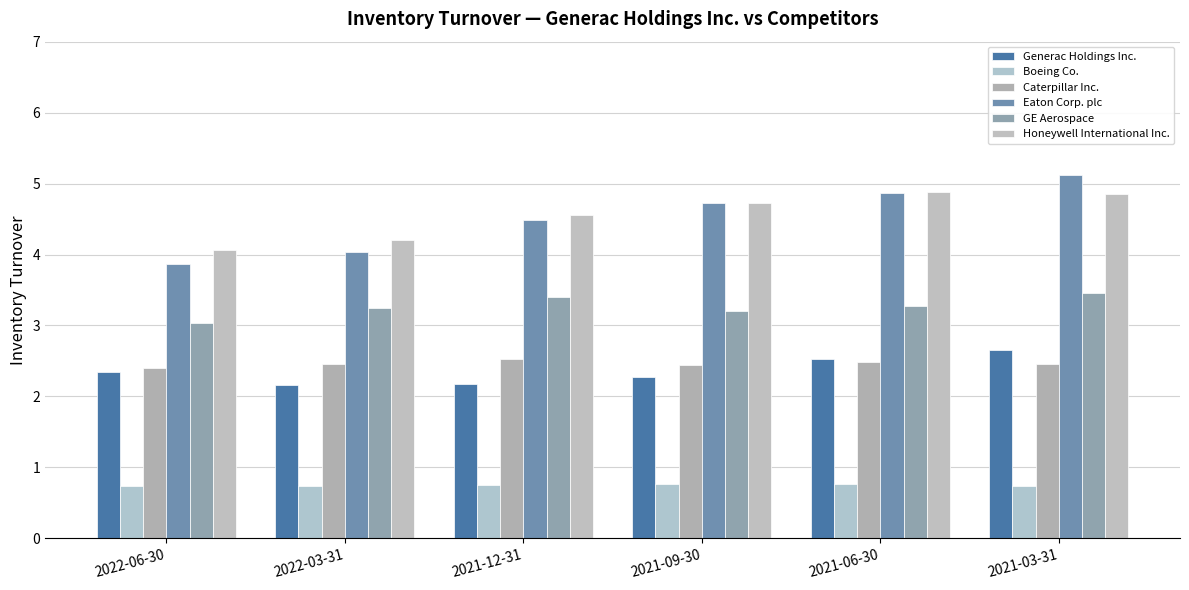

What is the minimum value for GE Aerospace?

3.0